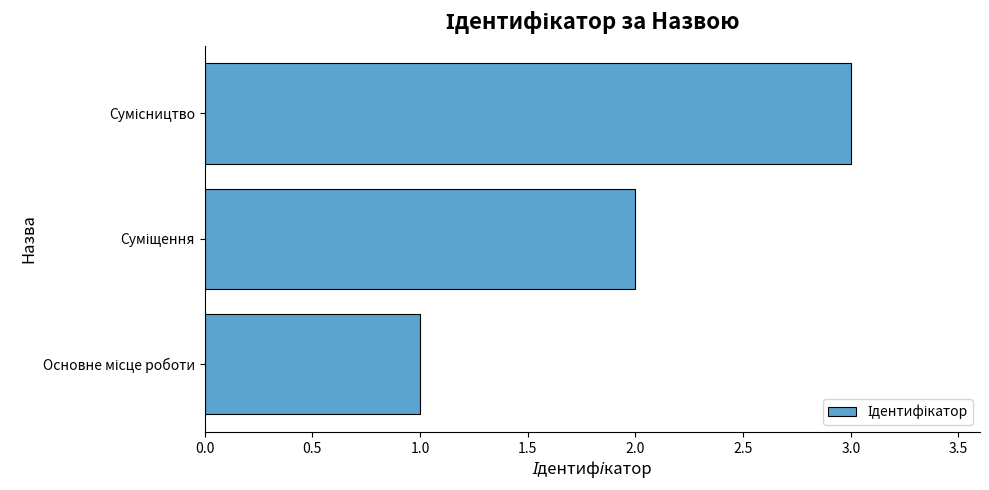

What is the greatest value displayed?

3